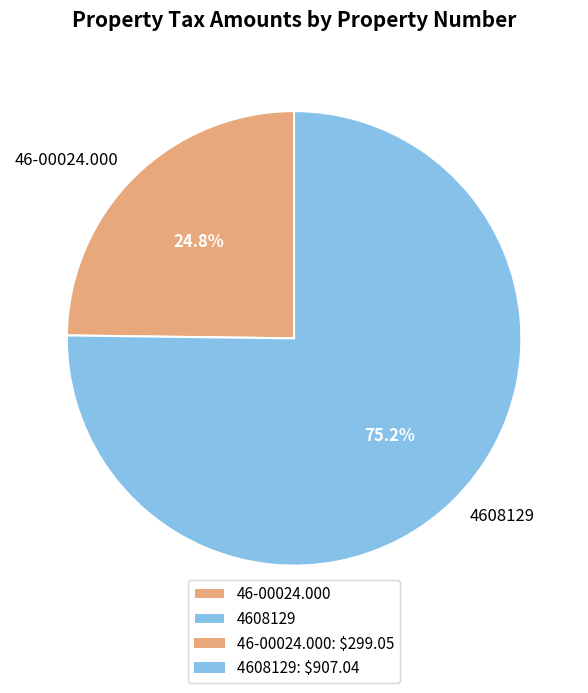

The 4608129 slice represents 83% of the pie. True or false?

False